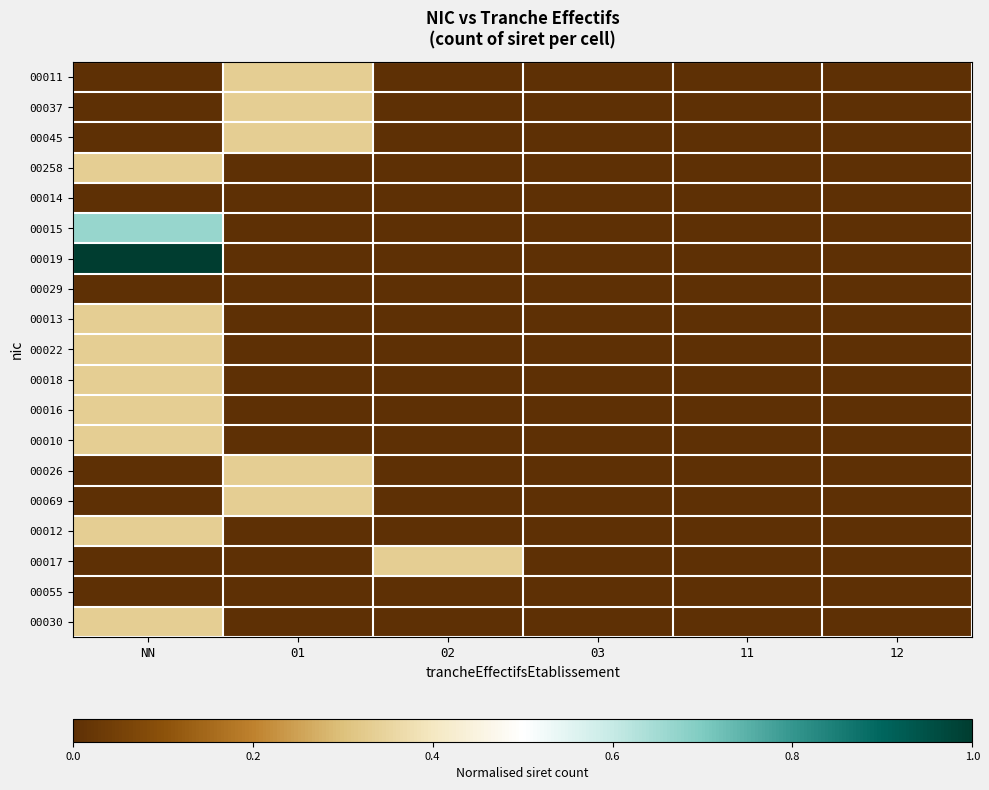

At which category does the chart reach its minimum across all series?

NN